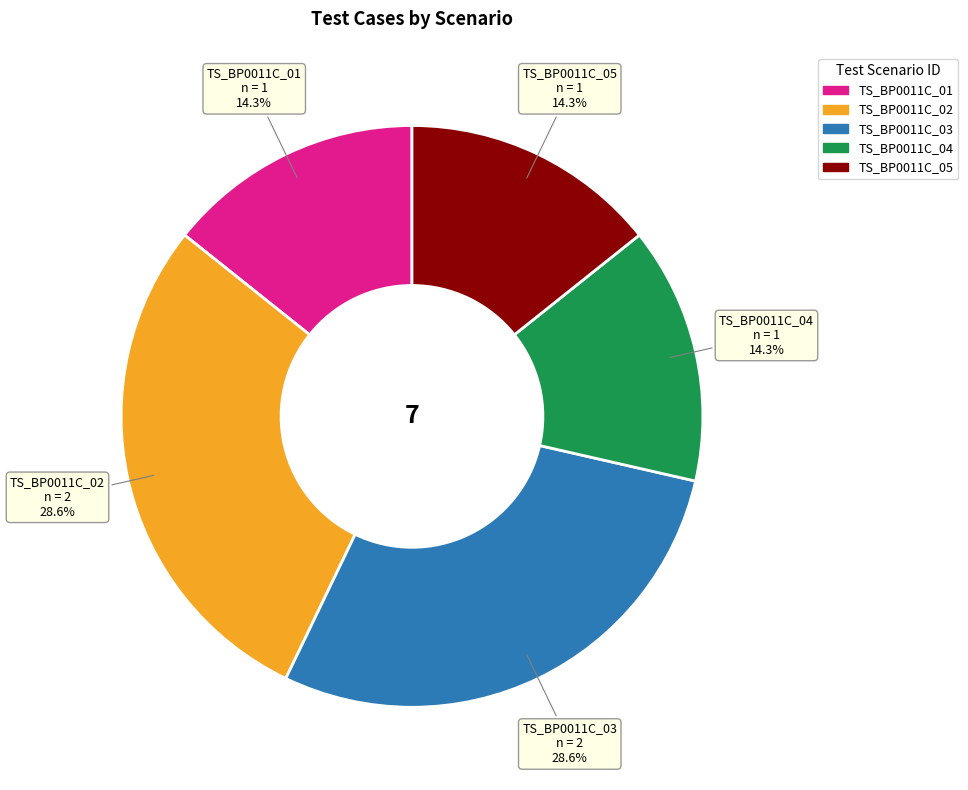

Does any single category account for the majority?

No